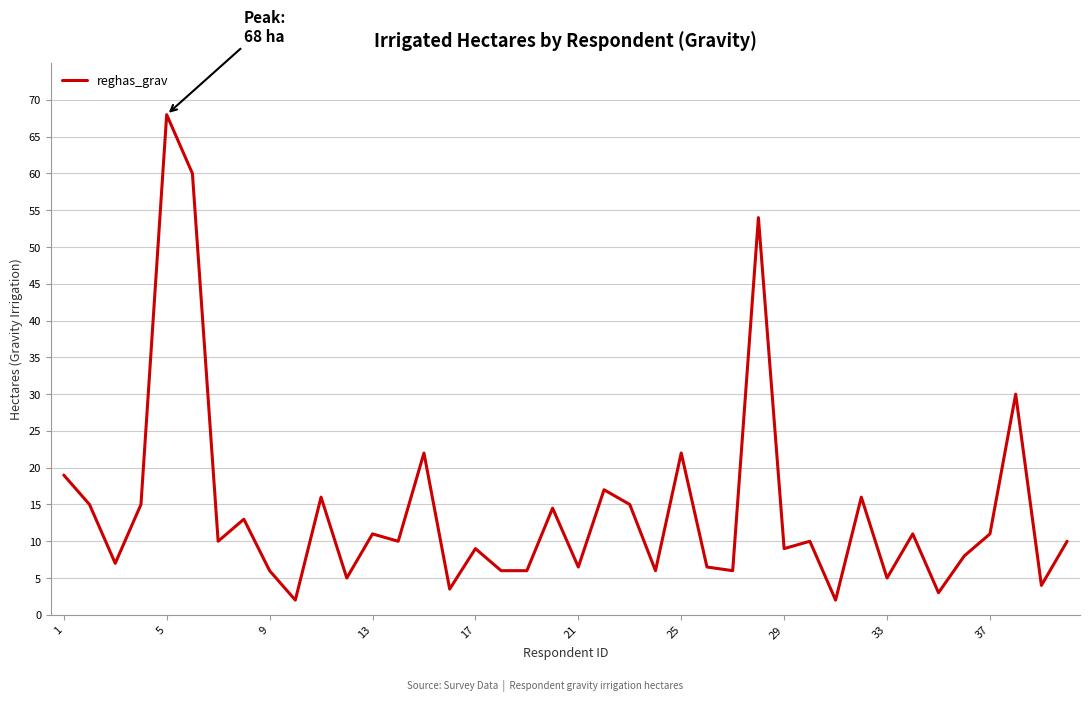

What is the difference between the maximum and minimum values?

66.0